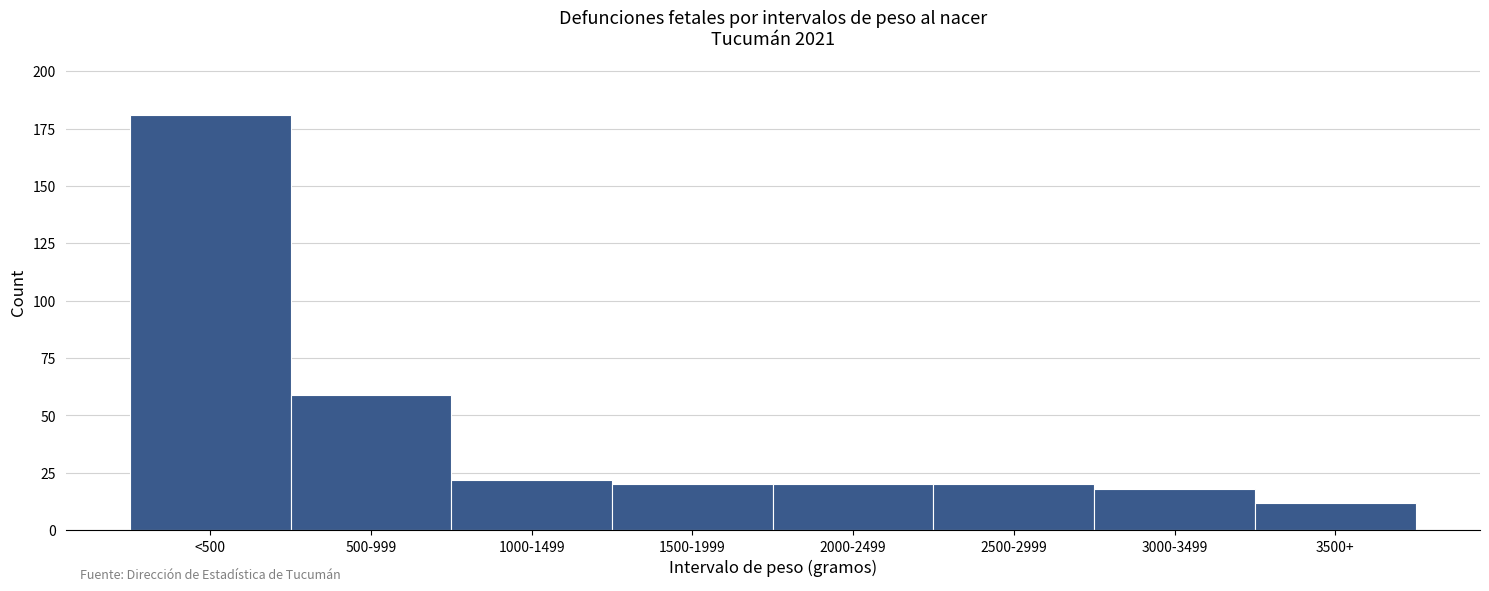

Reading left to right, what are all the values shown in this chart?

181	59	22	20	20	20	18	12